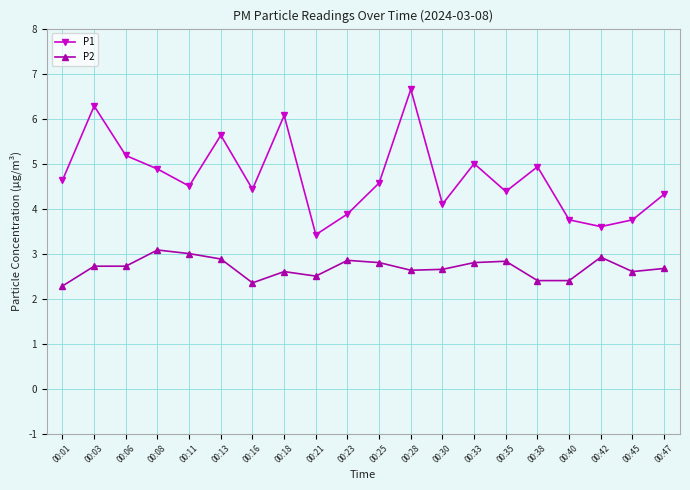

Rank the series by their maximum value, from highest to lowest.

P1, P2